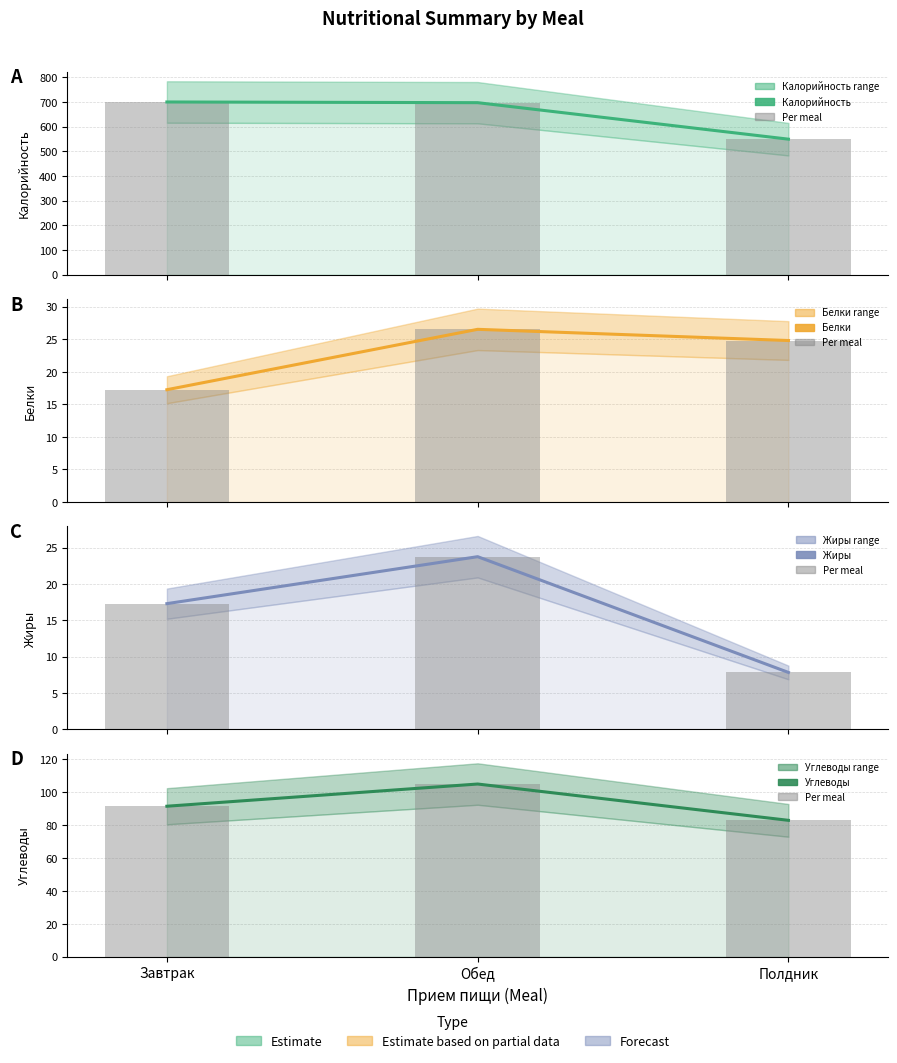

What is the sum of all Белки values?

68.6